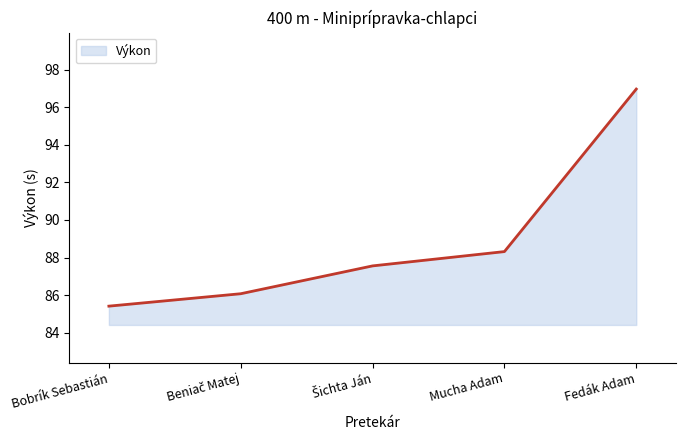

What position from the right is Fedák Adam?

1